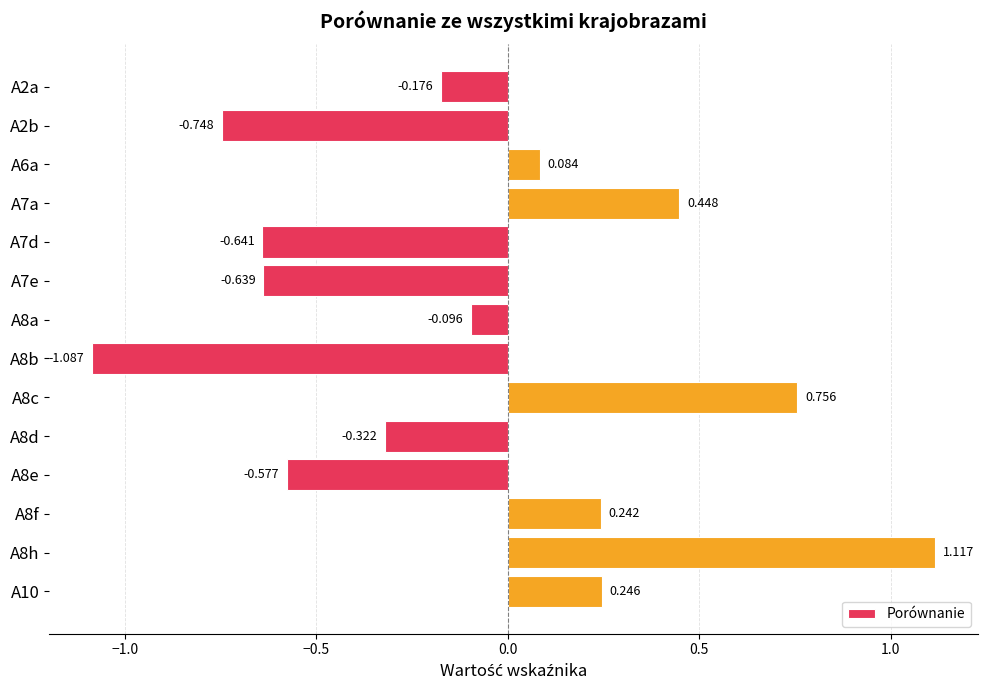

At which label is the value closest to 0?

A6a